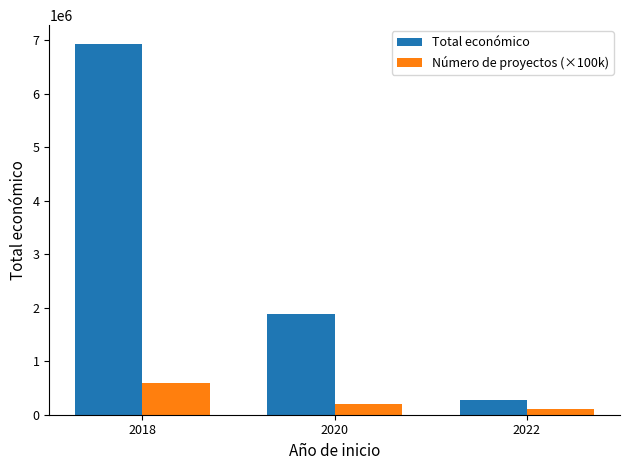

Where does the Número de proyectos (×100k) series first go above 200000?

2018